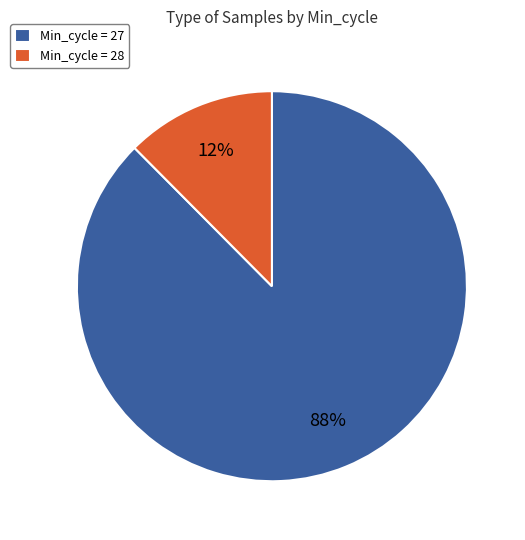

Does Min_cycle = 28 account for over 50% of the chart?

No